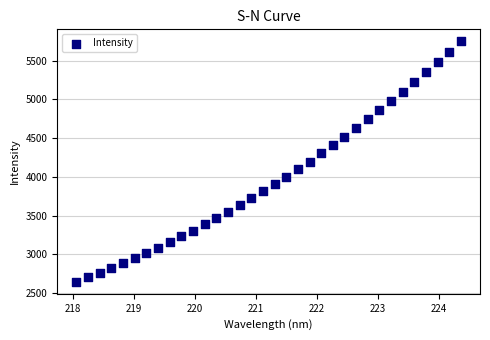

What is the range of X values (max minus min)?

6.3